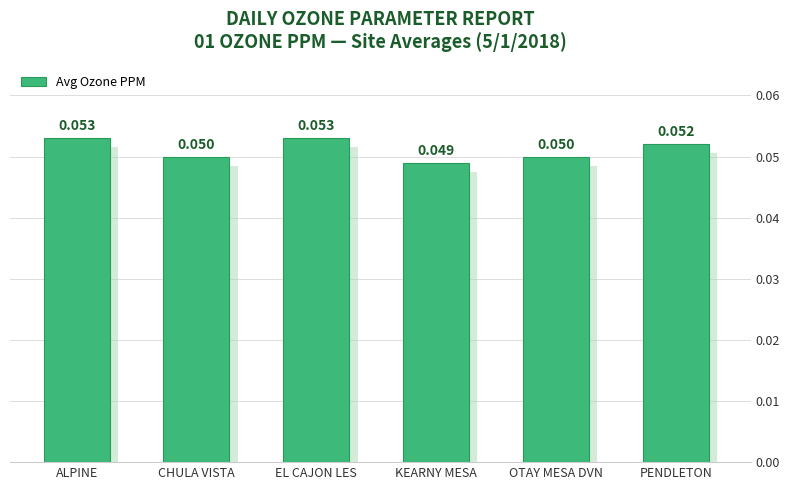

Which category has the lowest value across all series?

KEARNY MESA